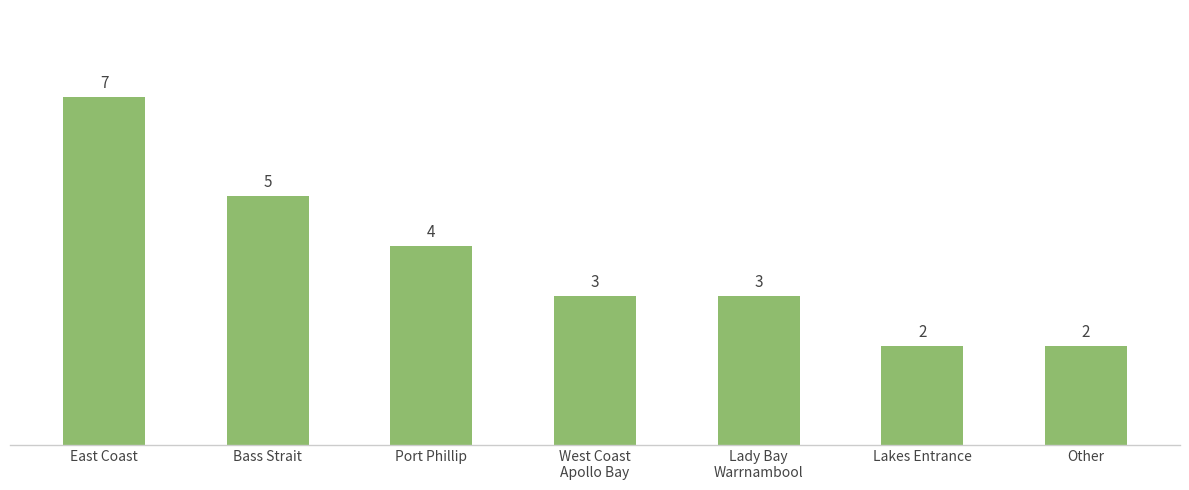

What is the minimum value shown in the chart?

2